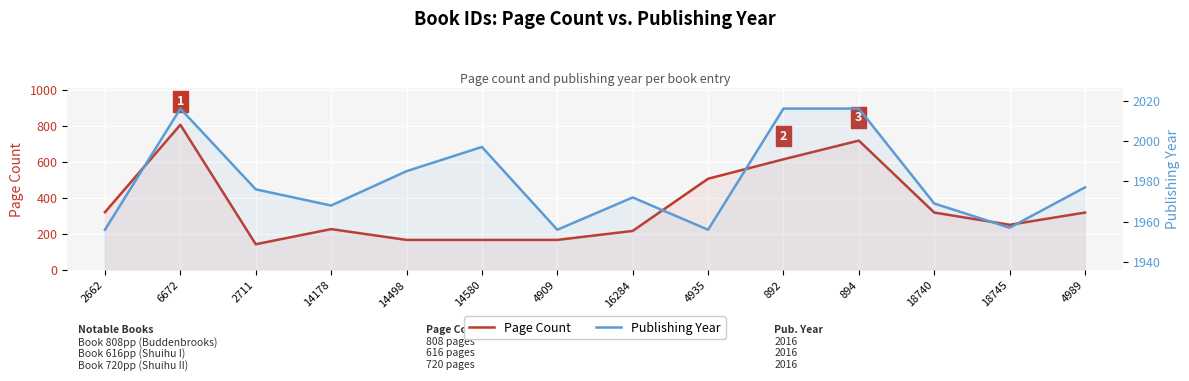

What is the average value of the Publishing Year series?

1980